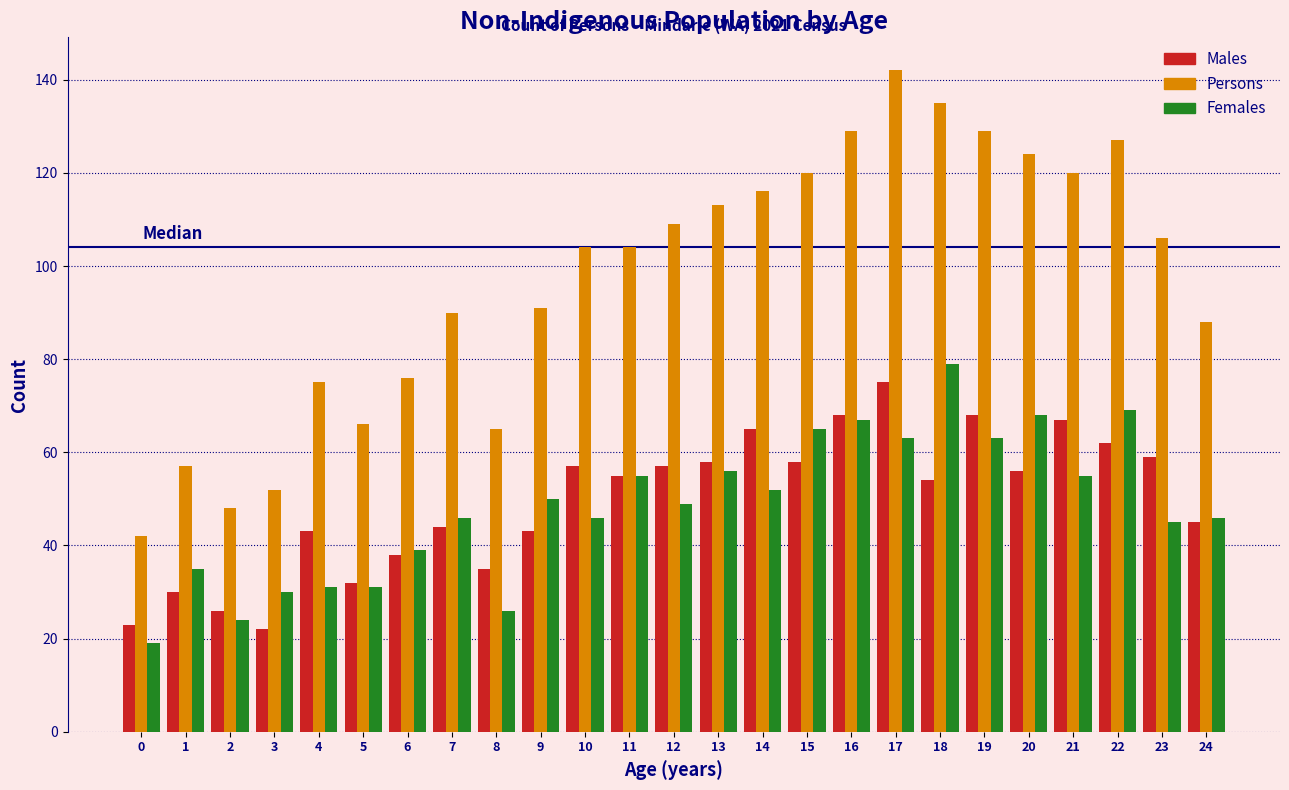

Which series has the largest range (max minus min)?

Persons